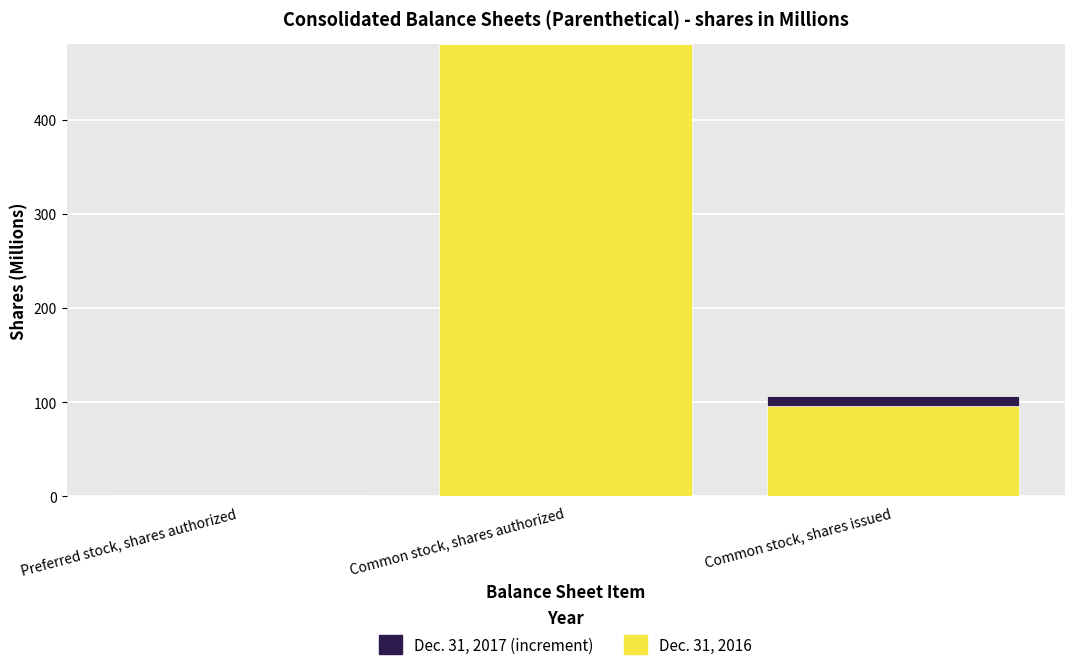

The Dec. 31, 2016 series shows 95.7 at Common stock, shares issued. True or false?

True